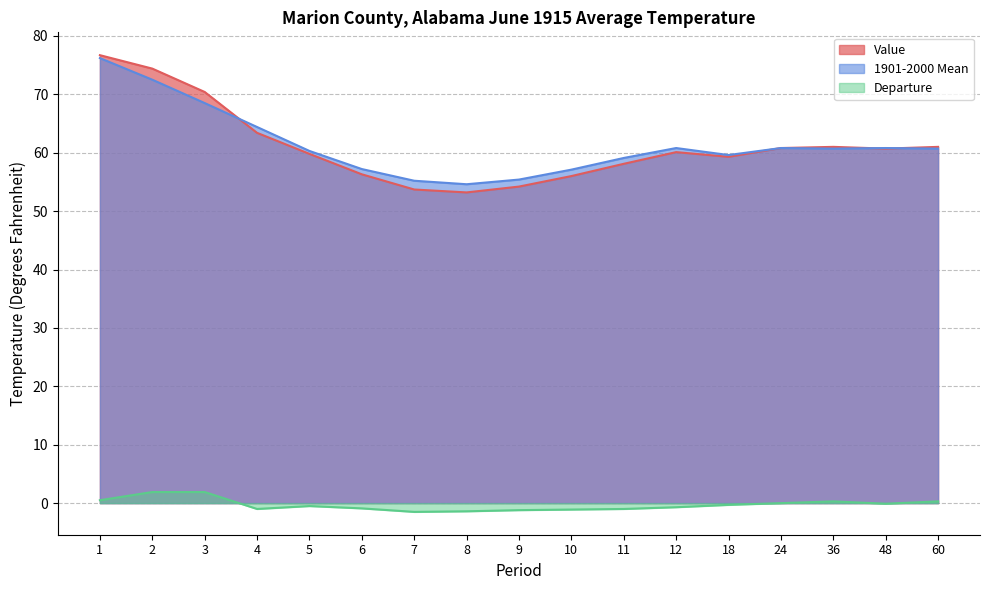

Which series has the largest total across all categories?

1901-2000 Mean